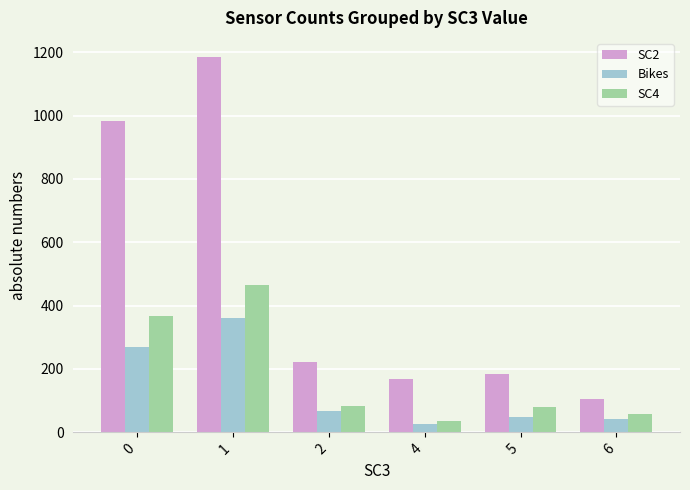

What is the spread (max minus min) of values at 2?

156